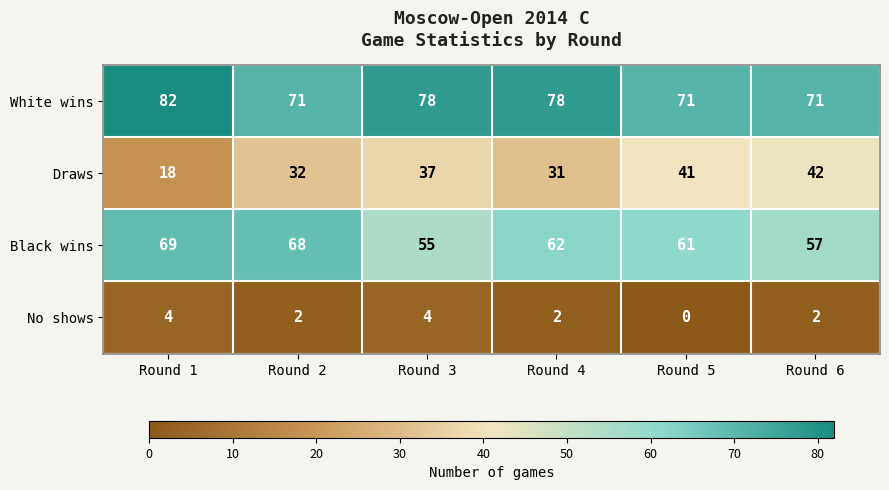

Reading left to right, what are all the values shown in this chart?

White wins: Round 1=82	Round 2=71	Round 3=78	Round 4=78	Round 5=71	Round 6=71
Draws: Round 1=18	Round 2=32	Round 3=37	Round 4=31	Round 5=41	Round 6=42
Black wins: Round 1=69	Round 2=68	Round 3=55	Round 4=62	Round 5=61	Round 6=57
No shows: Round 1=4	Round 2=2	Round 3=4	Round 4=2	Round 5=0	Round 6=2